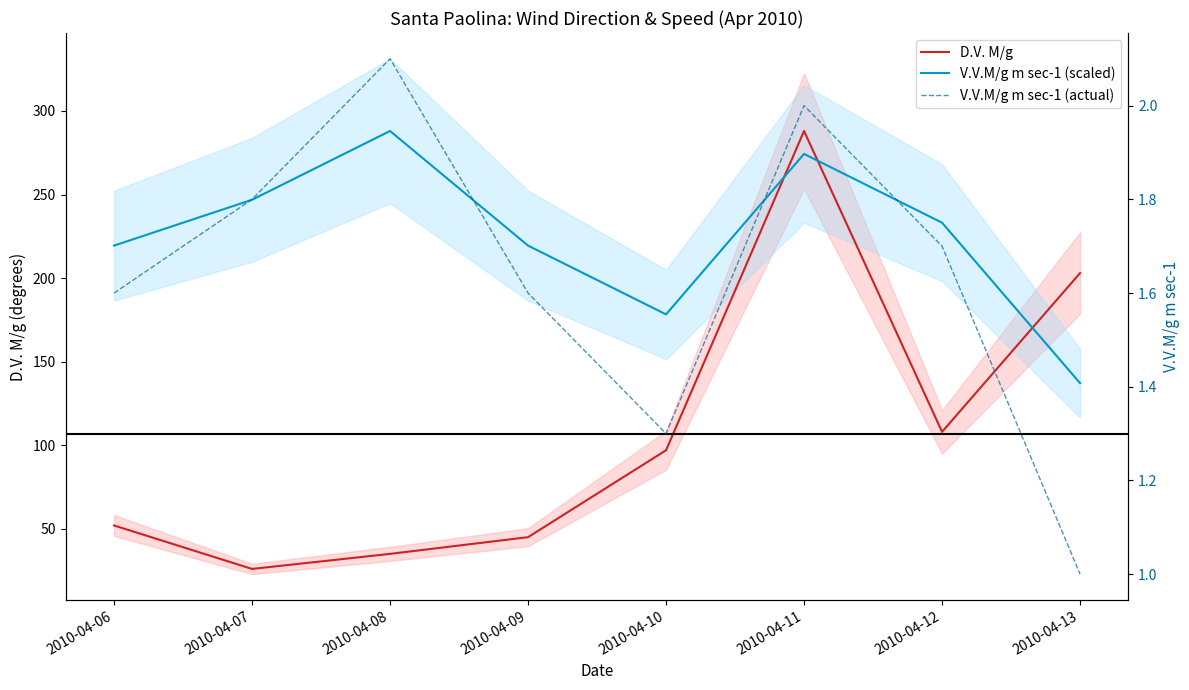

How many interior local valleys does the V.V.M/g m sec-1 (scaled) series have?

1